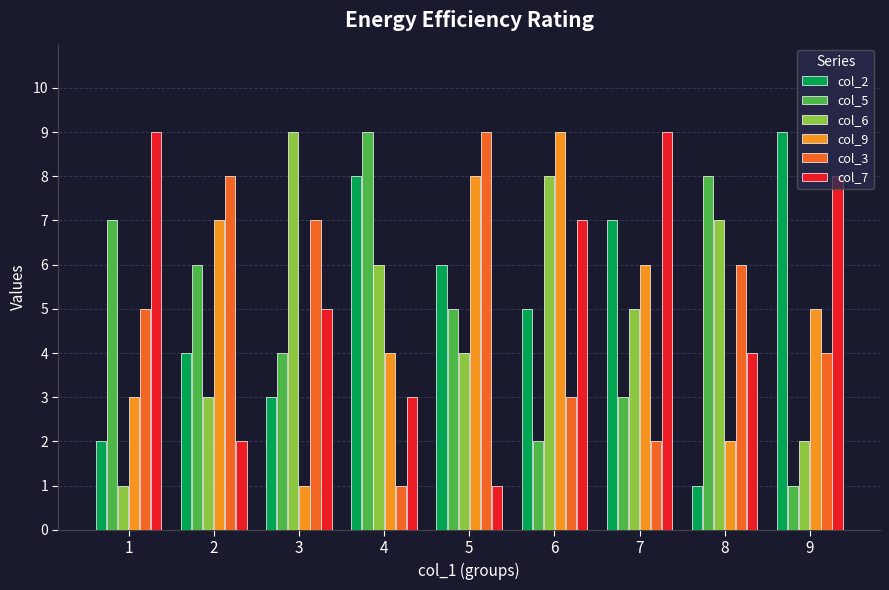

Count the number of data series in this chart.

6